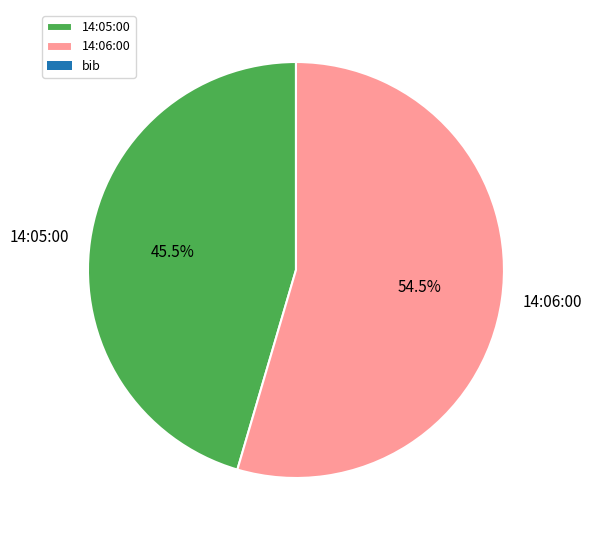

Which slice is the largest?

14:06:00